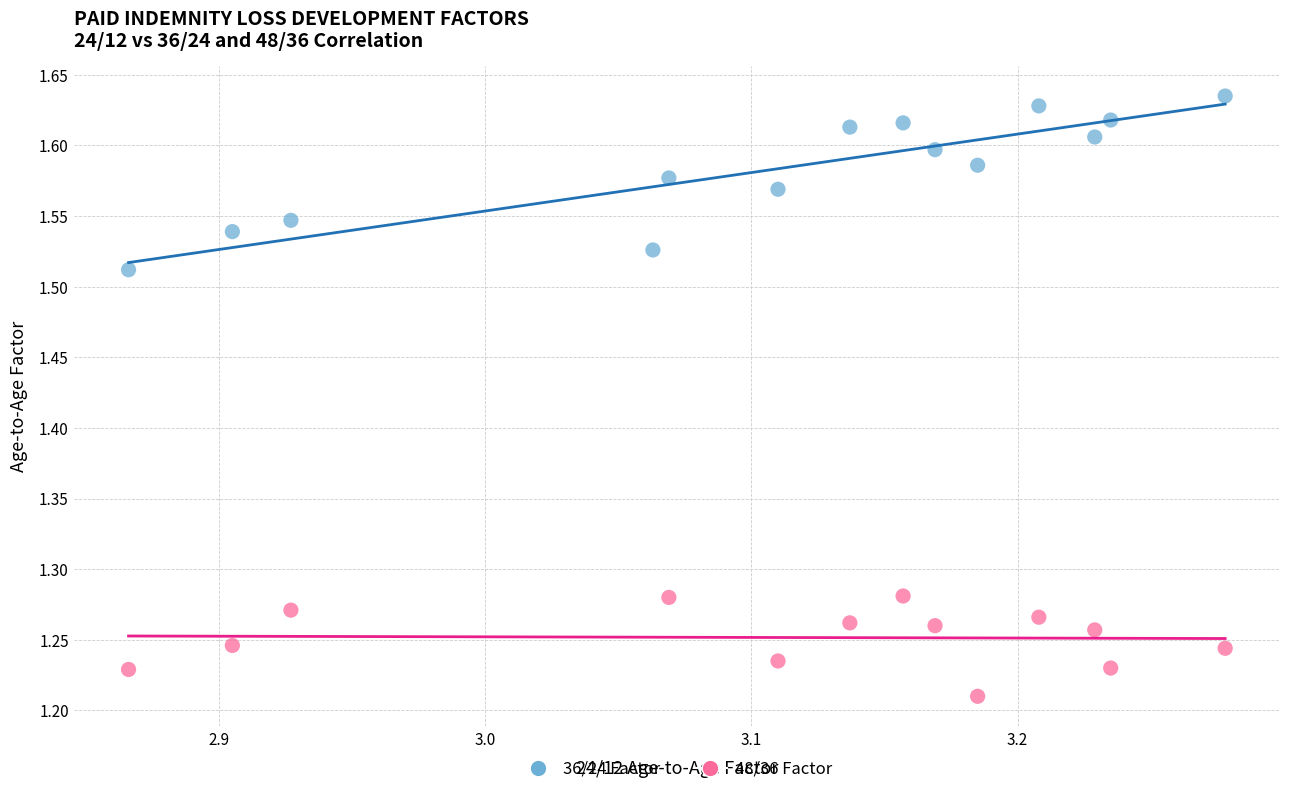

Which series reaches the maximum Y coordinate?

36/24 Factor